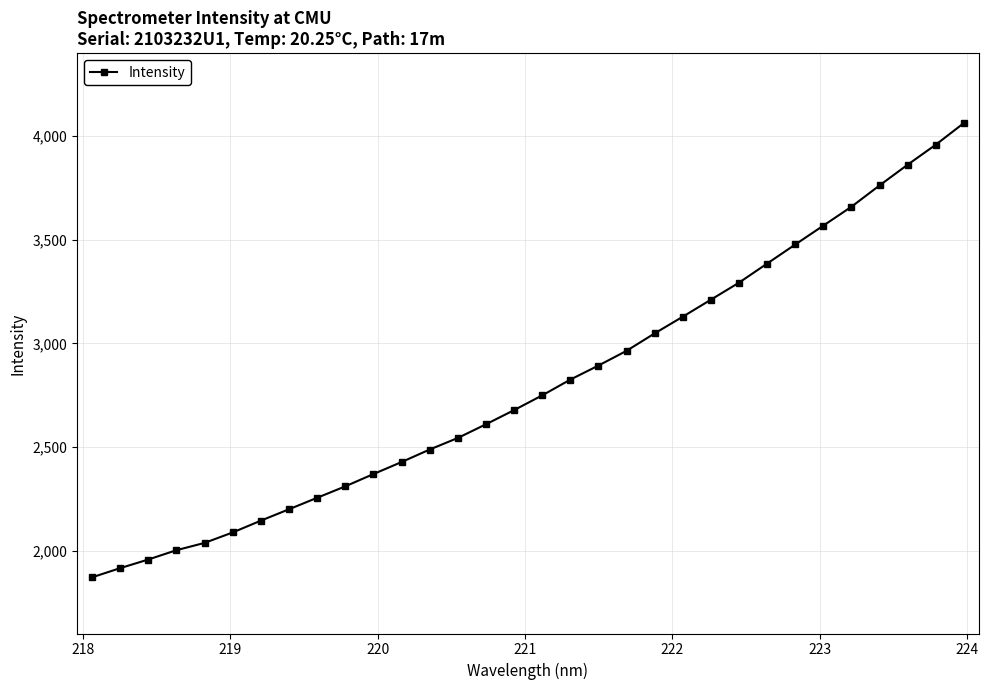

What is the average value?

2804.3